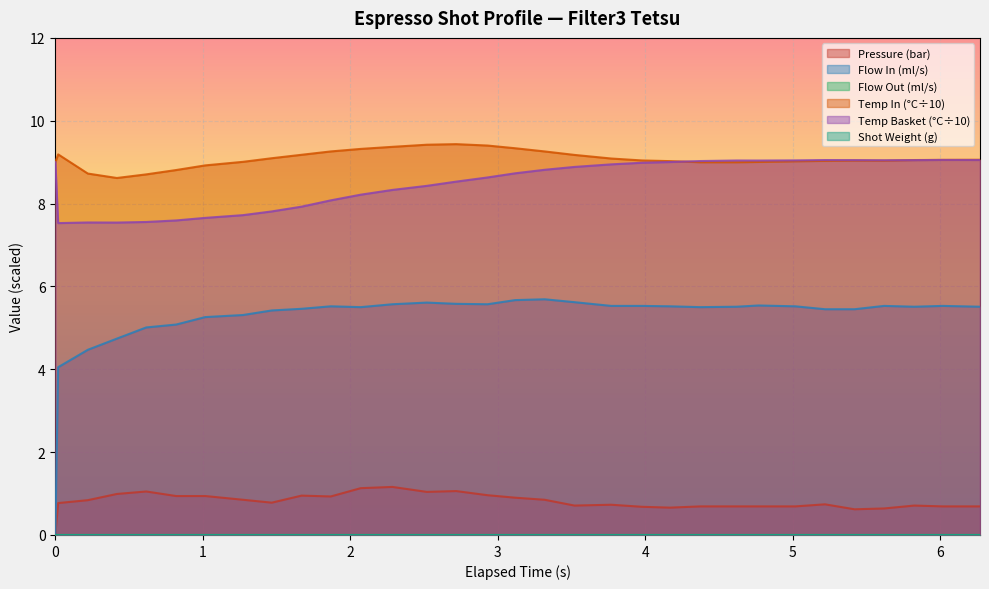

Is the value of water_temperature_basket at 11 greater than the value of pressure at 2?

Yes